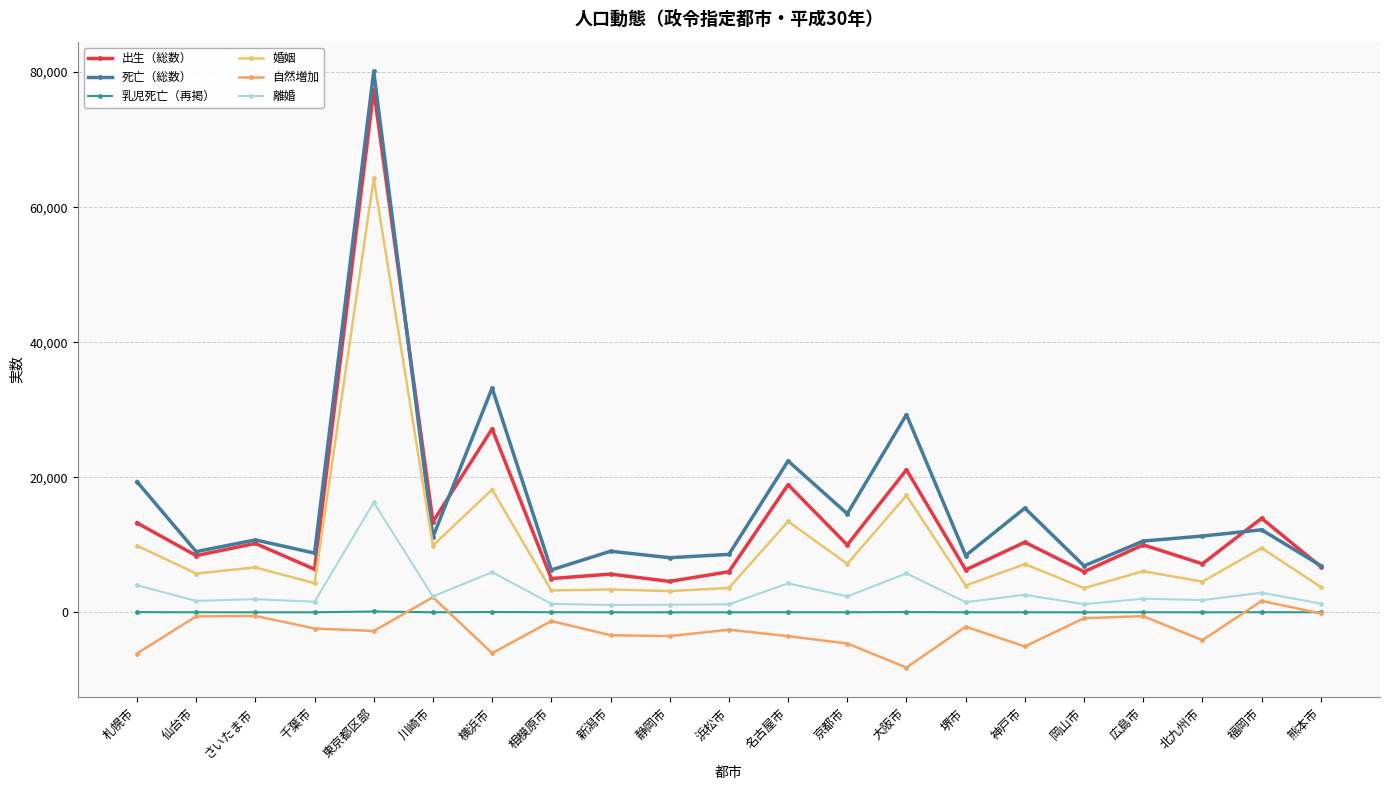

What position from the right is 岡山市?

5